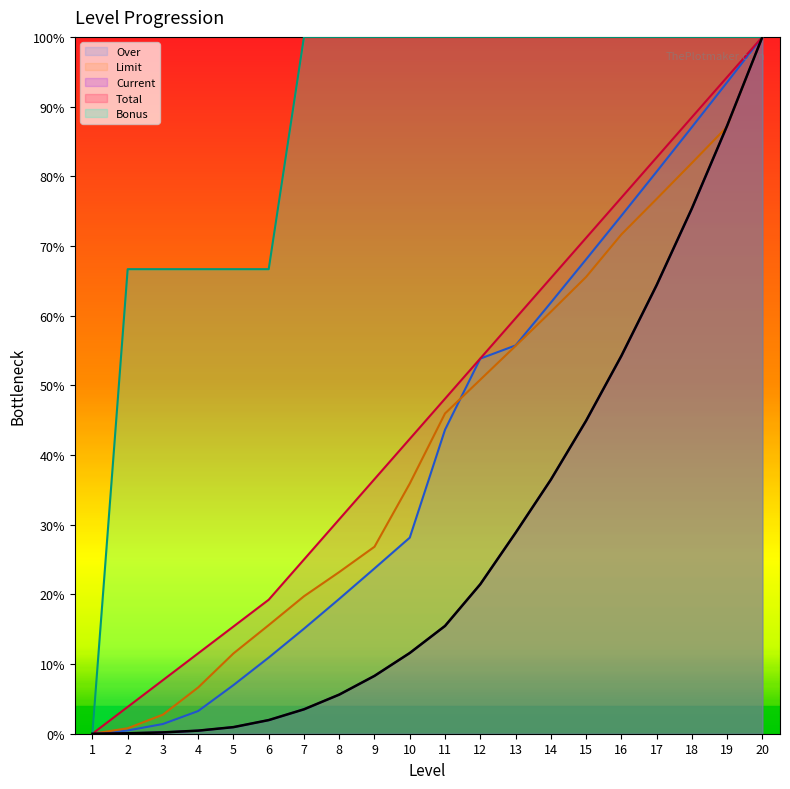

At which category is the sum across all series the highest?

20